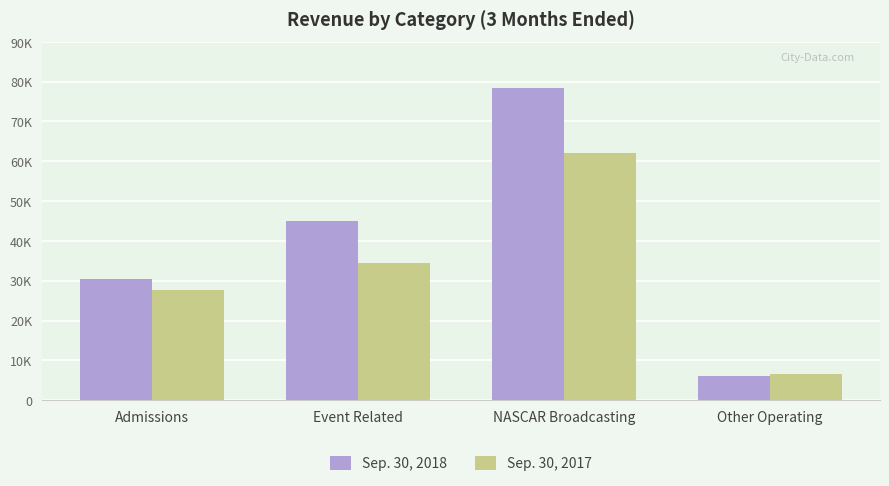

Which category has the highest value across all series?

NASCAR Broadcasting